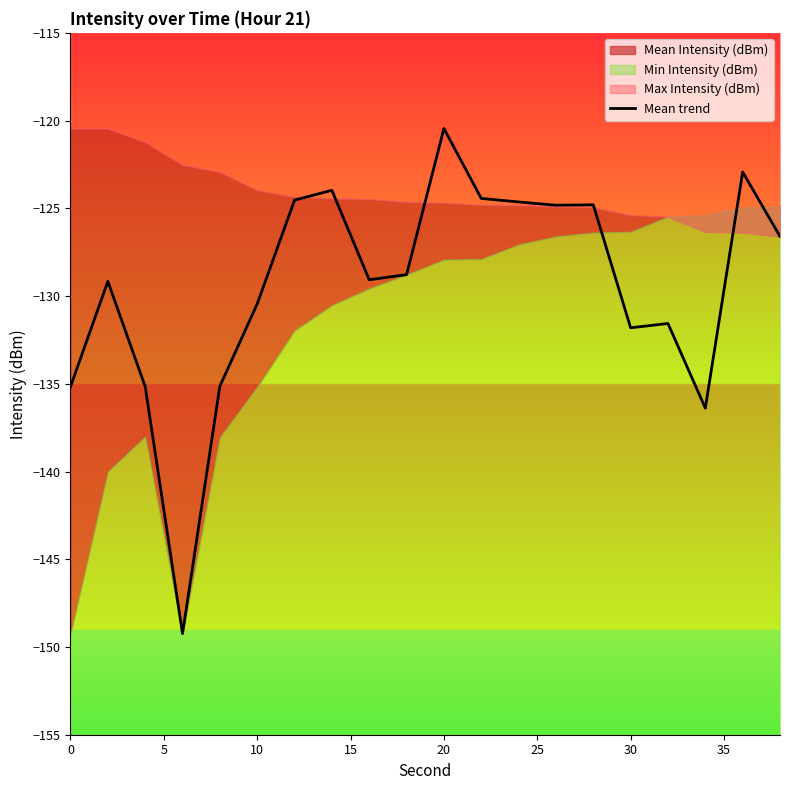

Which category has the highest value in the Mean trend series?

20